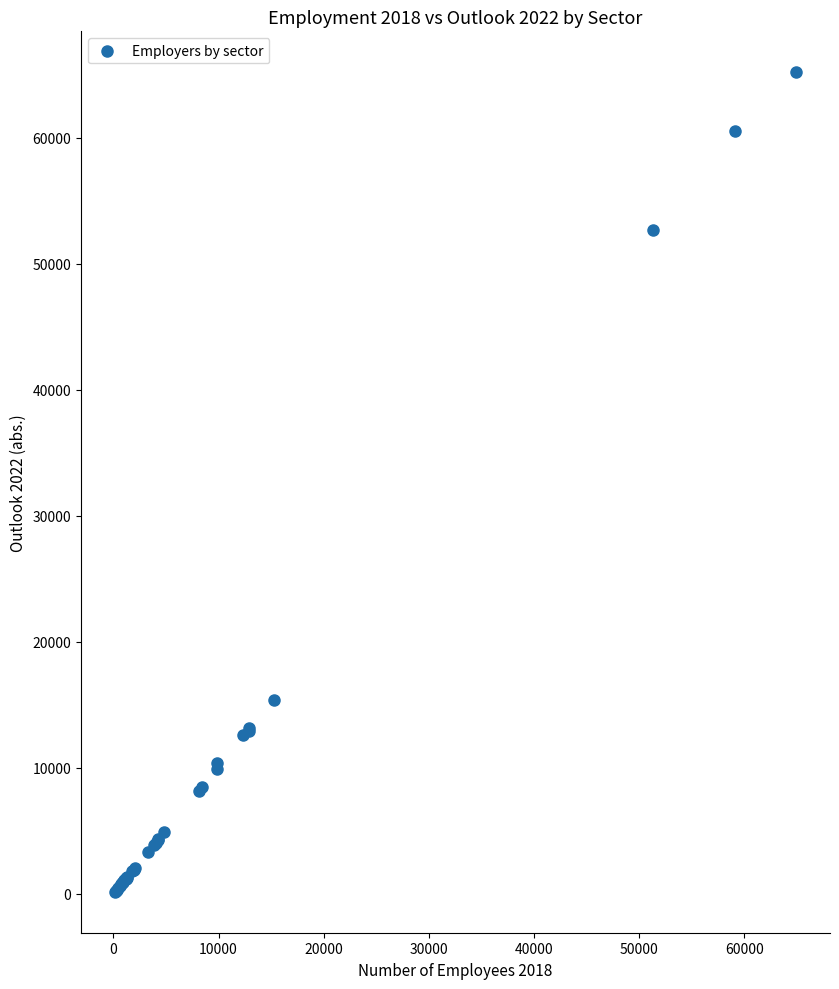

What Y value in the scatter plot is closest to 32678?

15370